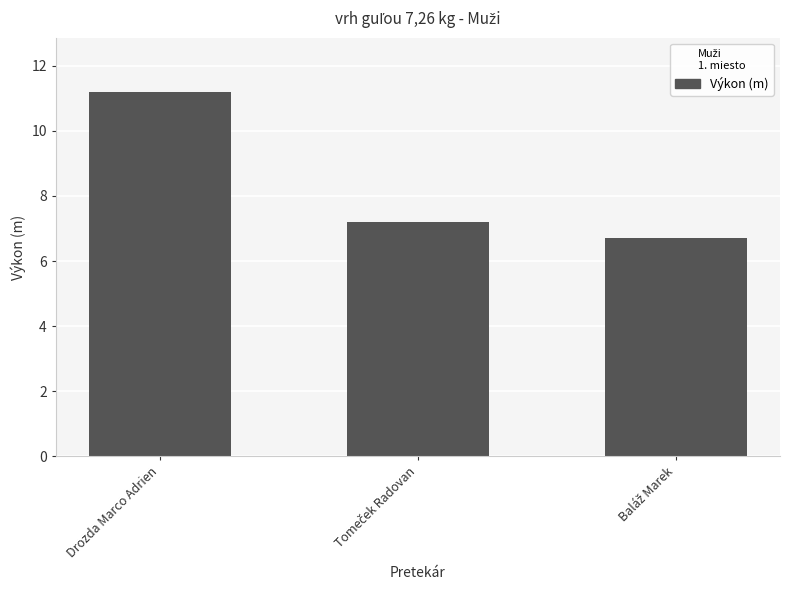

What is the average value?

8.4